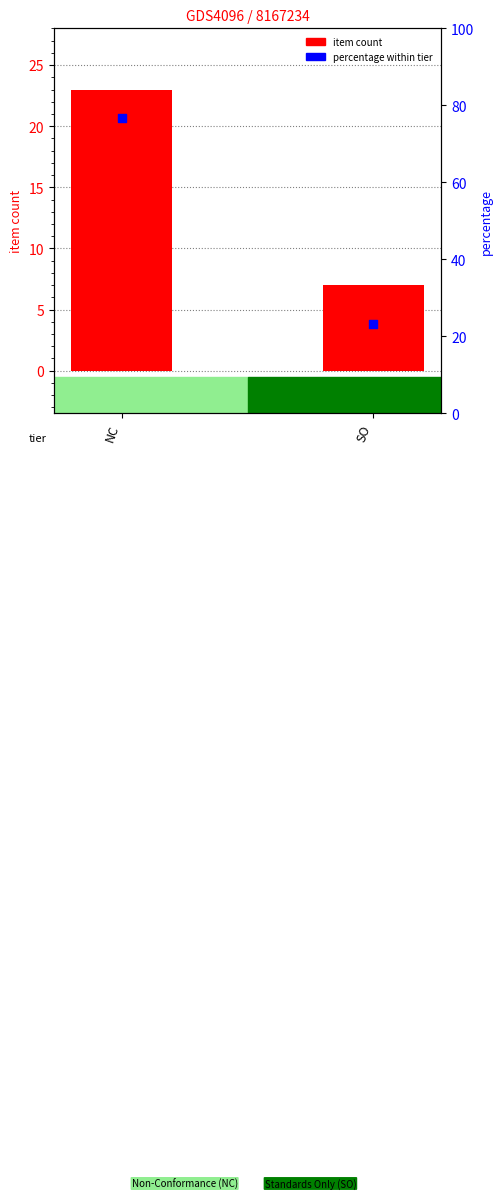

Which series contains the highest Y value?

percentage within tier